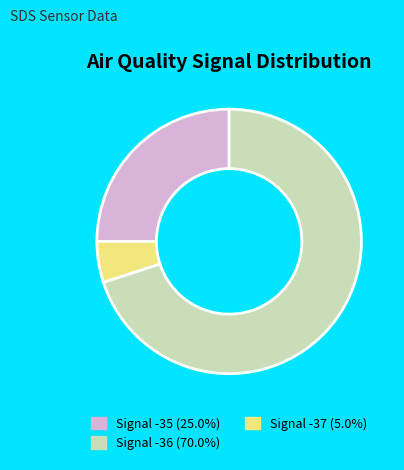

Is the sum of Signal -37 (5.0%) and Signal -36 (70.0%) greater than half?

Yes